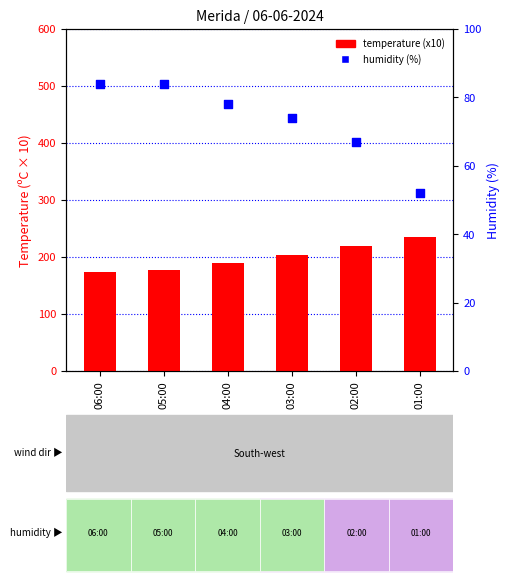

Which series has the widest spread of Y values?

Temperature (x10)